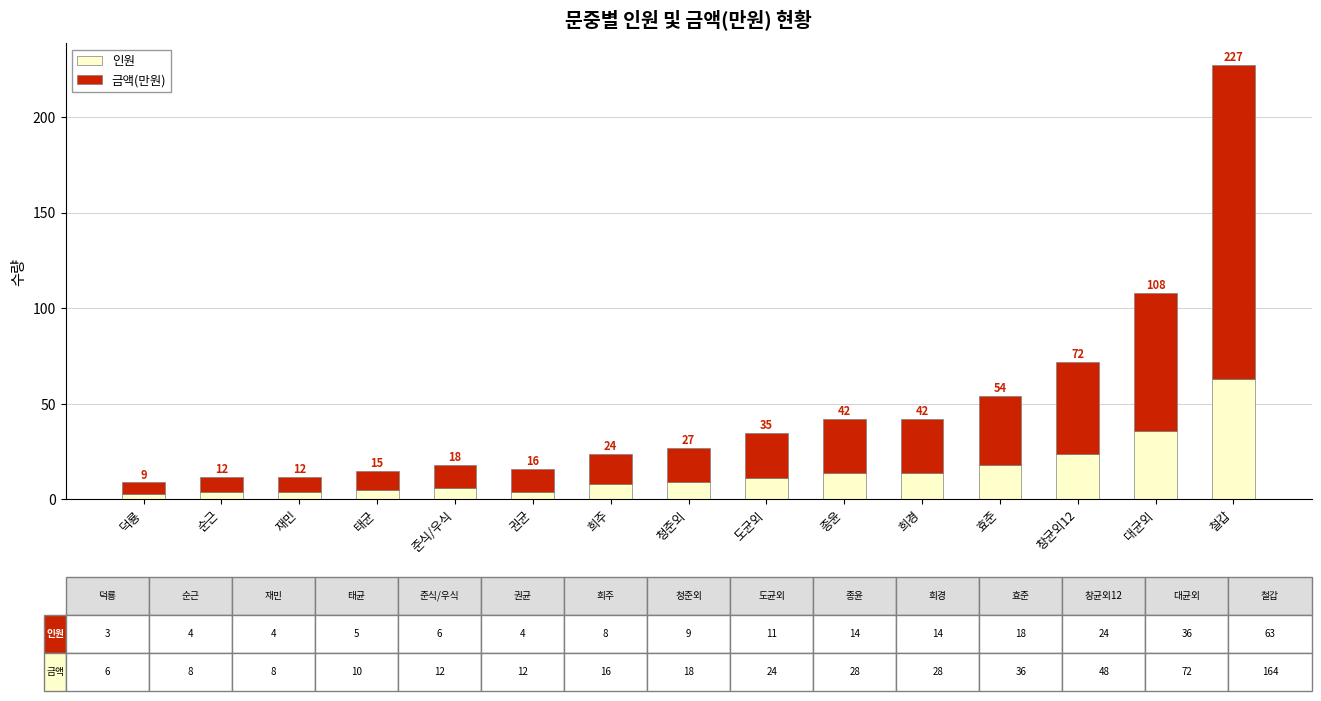

What are all the series names shown in the legend?

인원, 금액(만원)